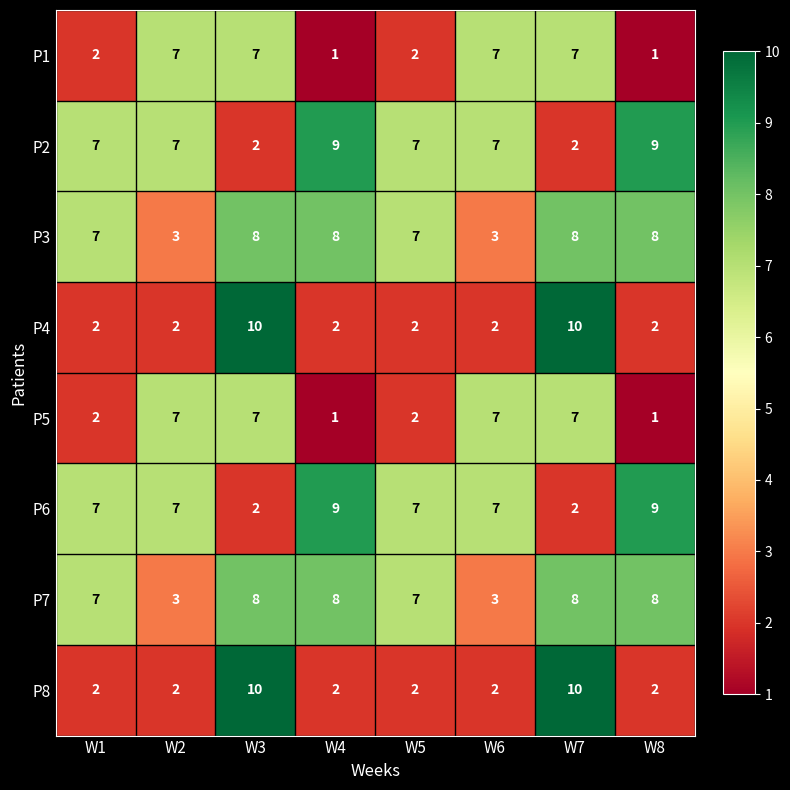

What is the maximum value shown in the chart?

10